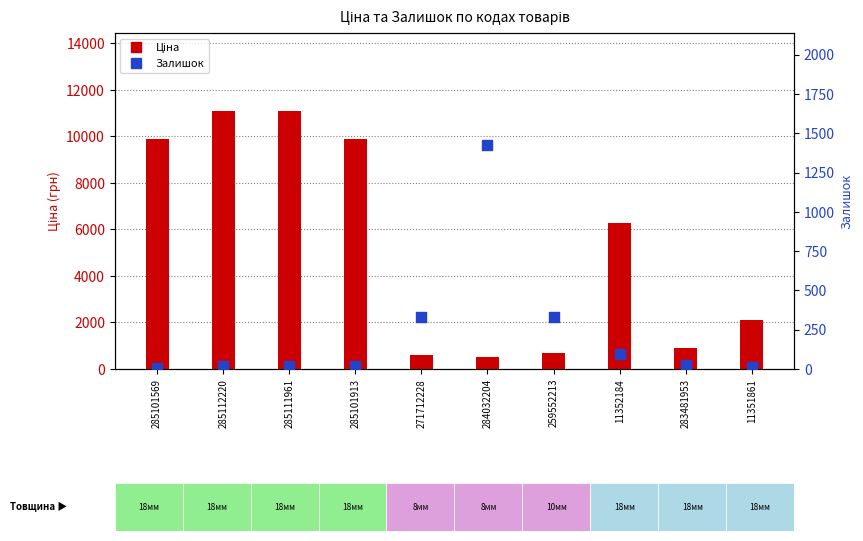

Which series reaches the minimum Y coordinate?

Залишок